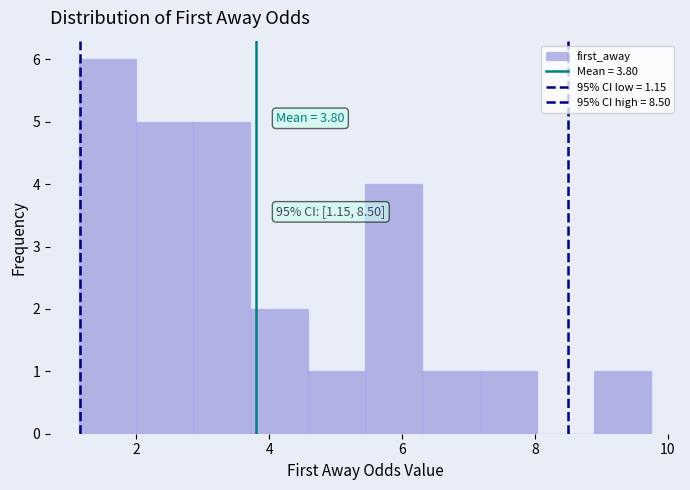

Over which range of the x-axis is the bar tallest?

1.2 to 2.0